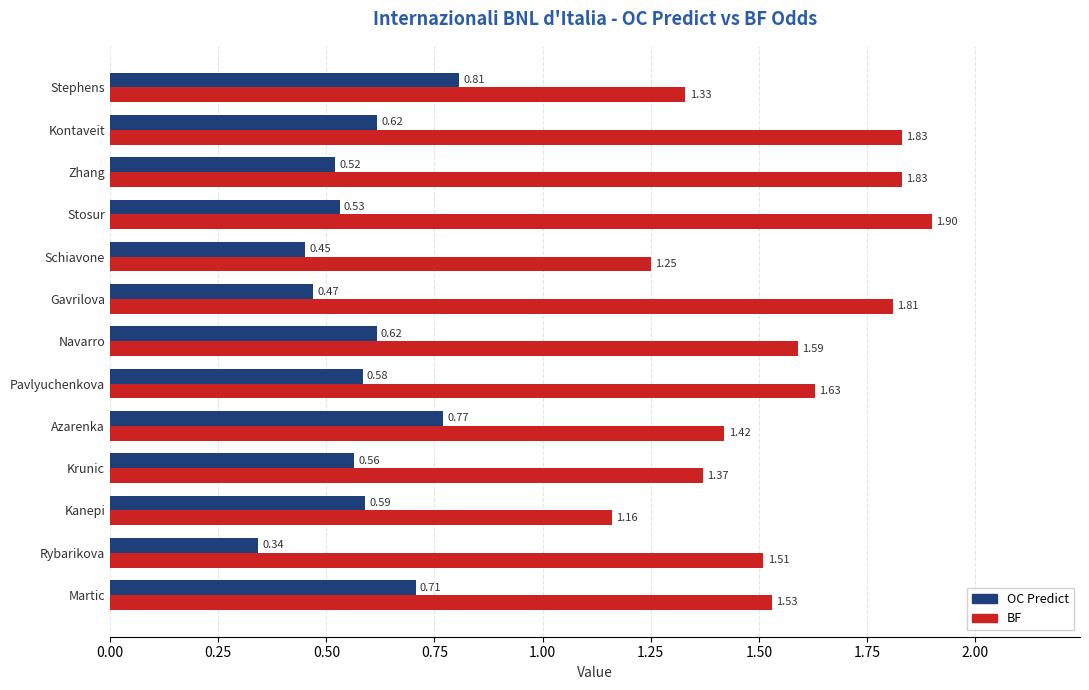

What is the sum of all BF values?

20.2